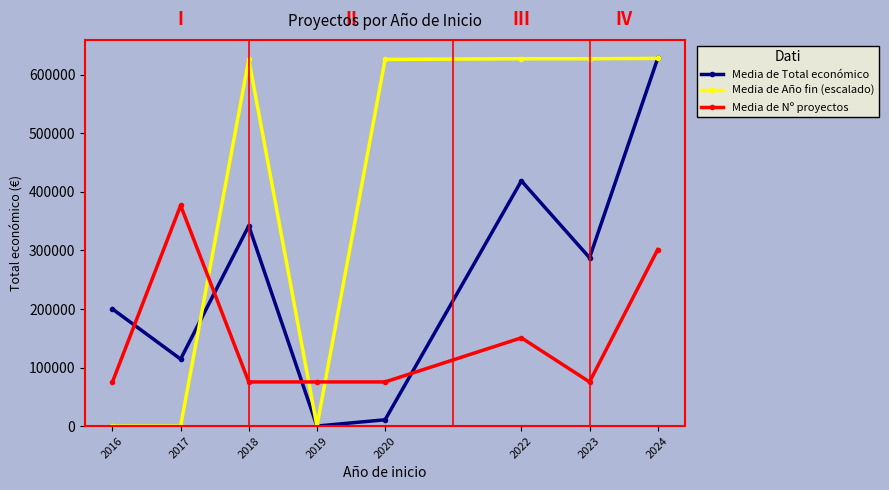

What is the total value across all series at 2024?

1557885.2